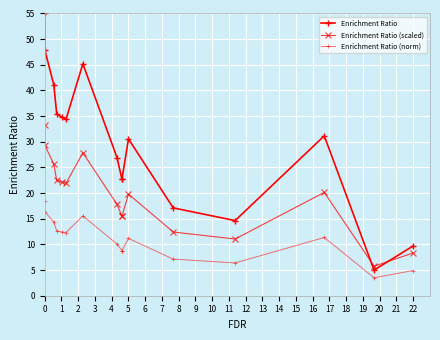

What is the minimum value shown in the chart?

3.5